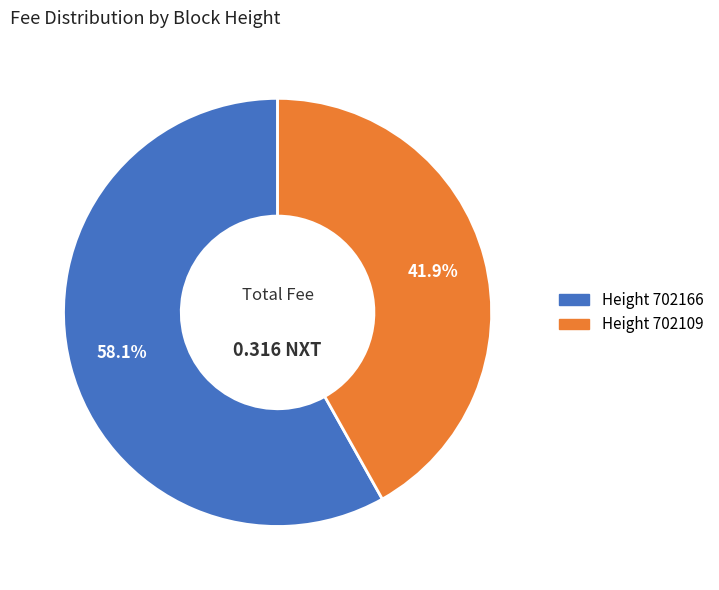

Is there a majority slice in this chart?

Yes